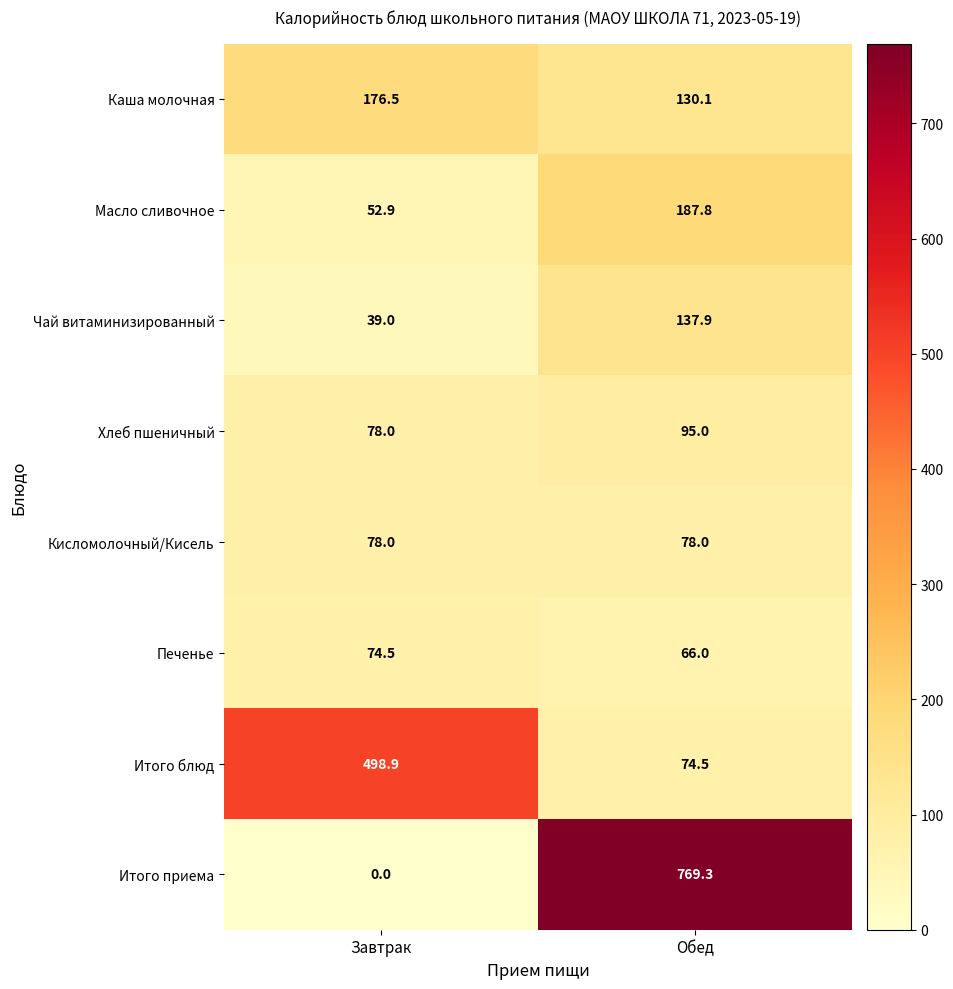

What is the difference between the maximum and minimum values in the Каша молочная series?

46.4